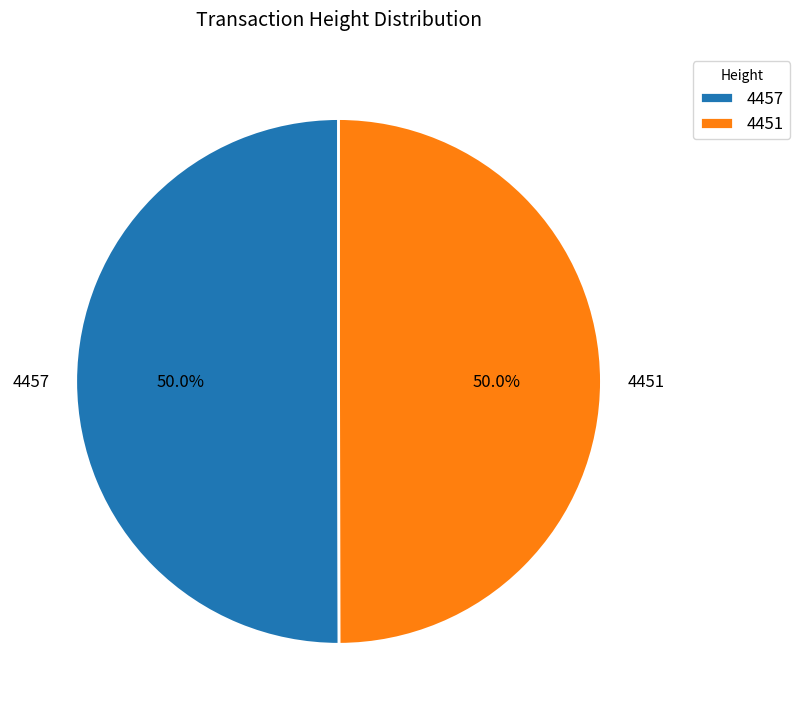

How many segments does this pie chart have?

2